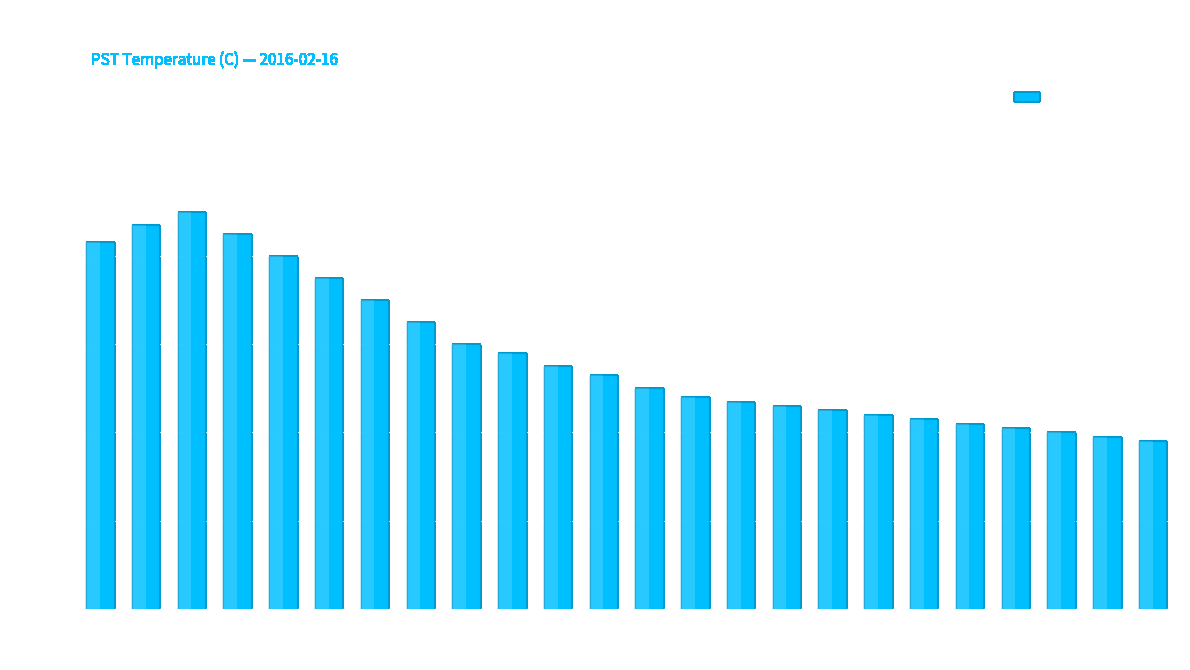

What is the minimum value shown in the chart?

9.4